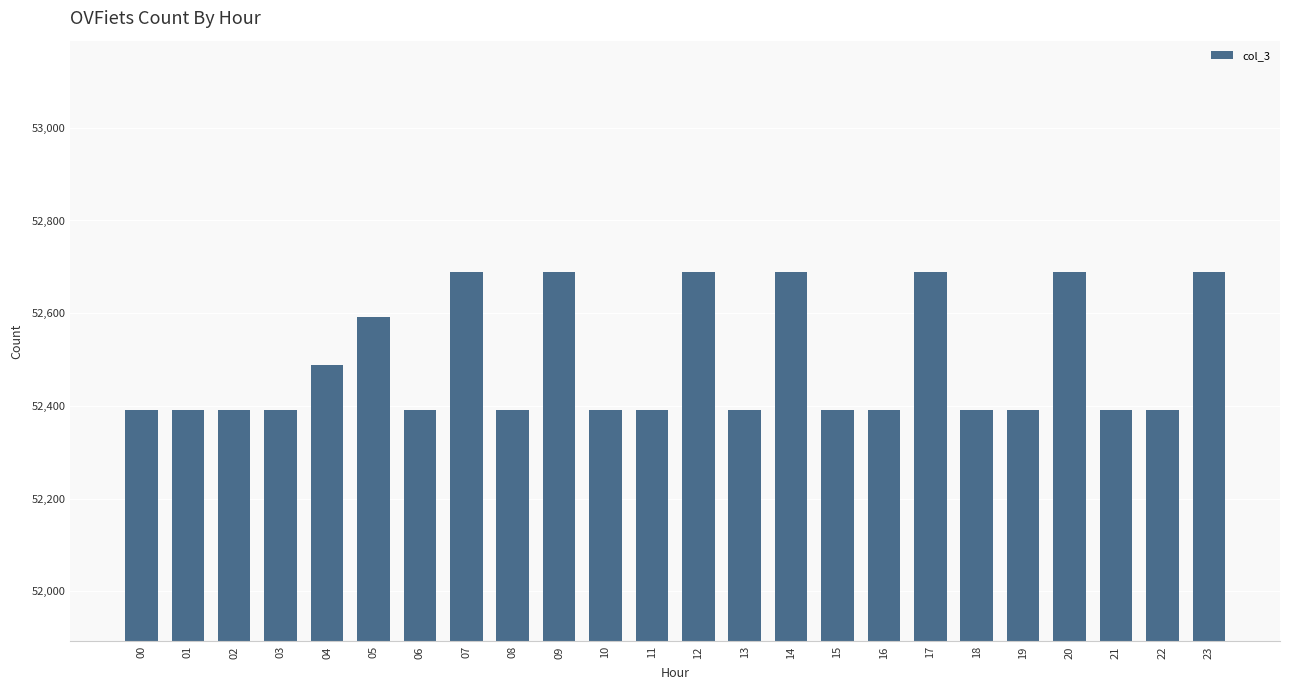

Are the bars grouped side by side (vs. stacked)?

No